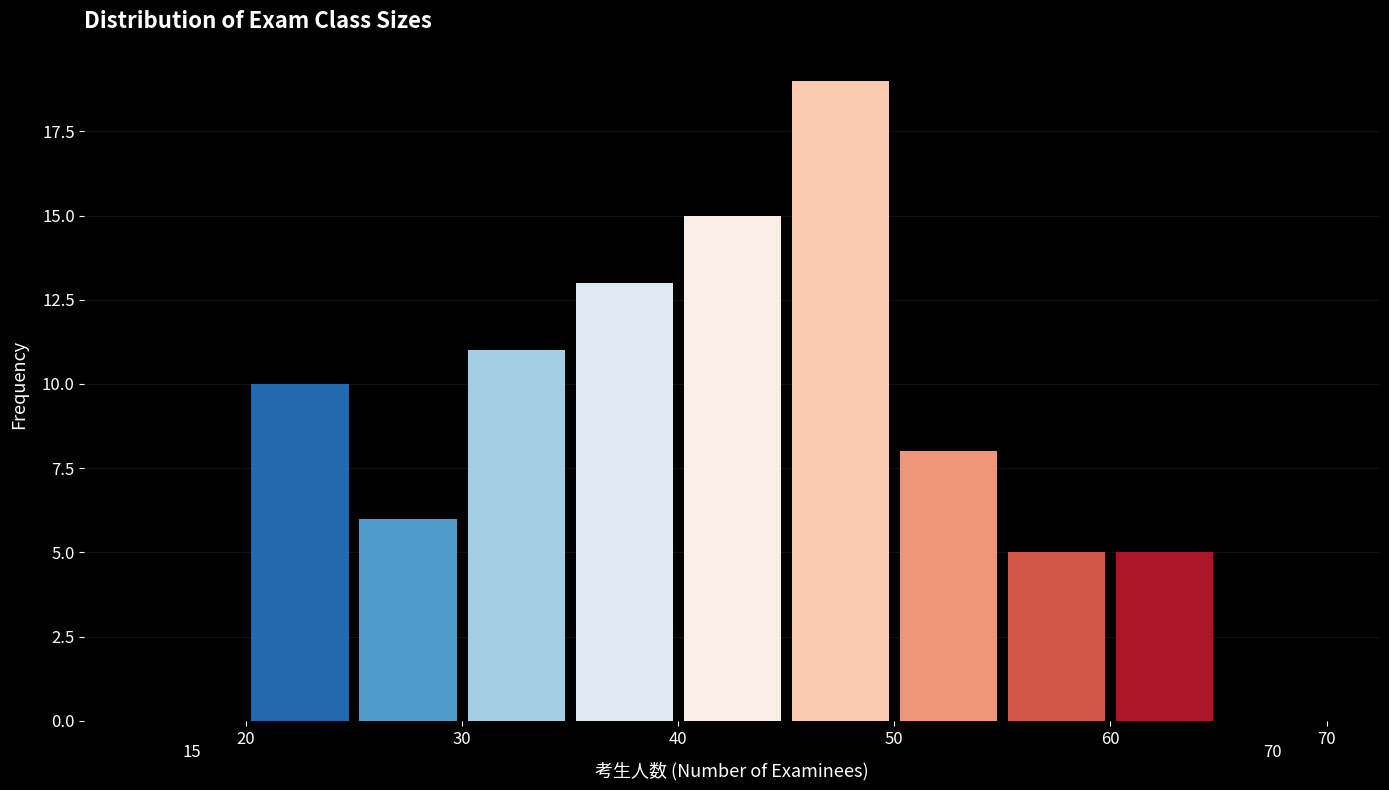

Which range on the x-axis has the tallest bar?

45 to 50